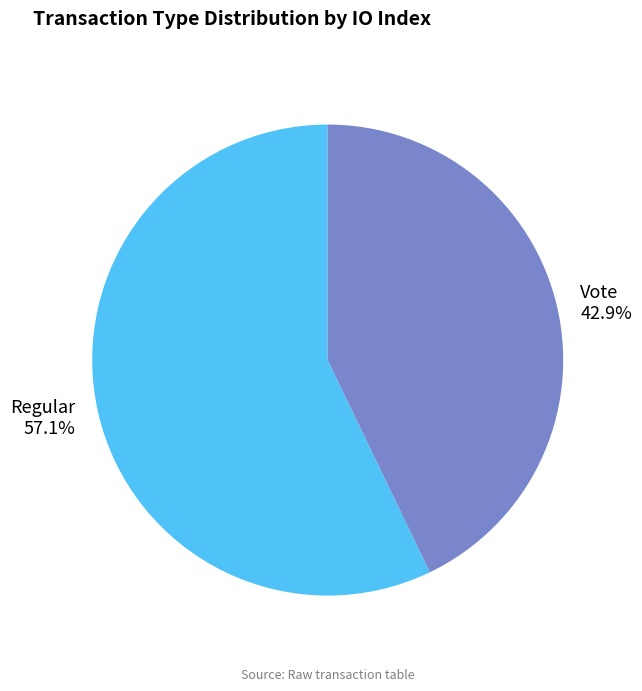

Which slice represents more than half of the pie?

Regular